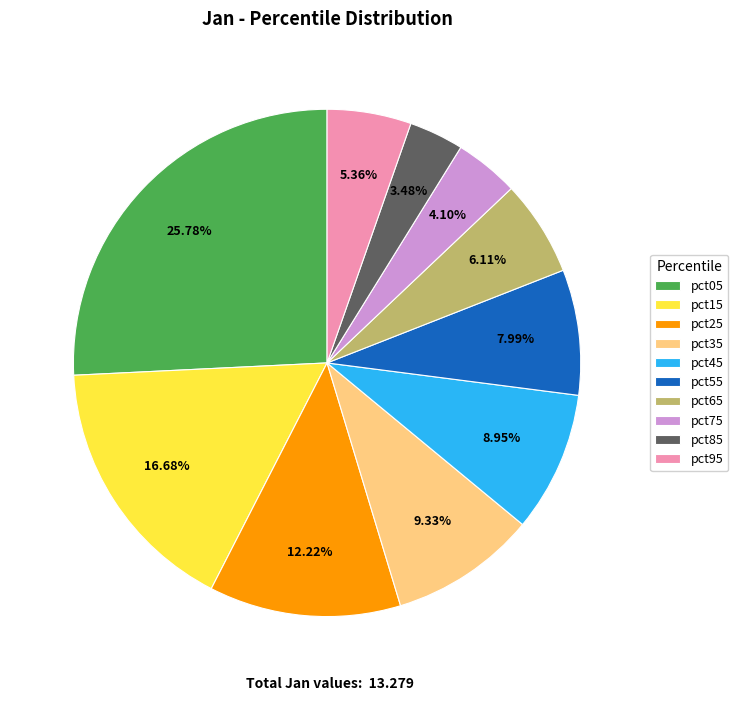

Is pct15 the majority of the pie?

No